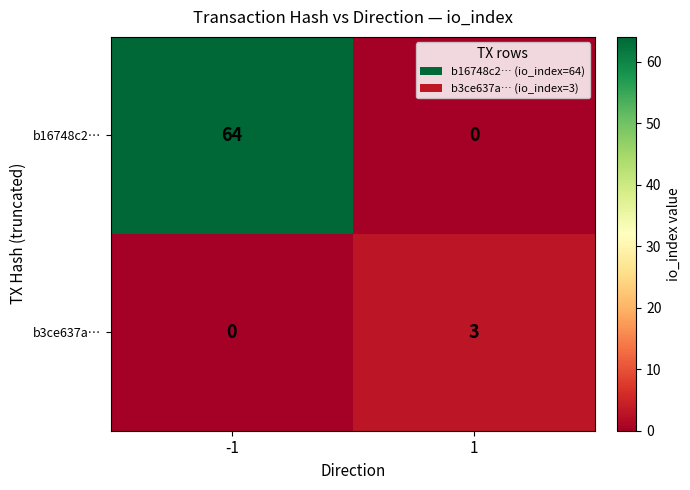

What is the difference between the b16748c2… values at -1 and 1?

64